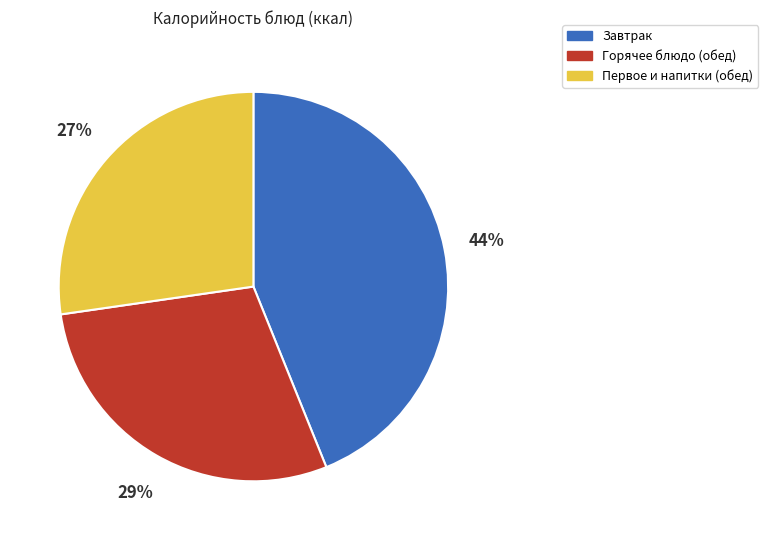

To the nearest percent, what is the difference between the largest and smallest slice percentages?

17%